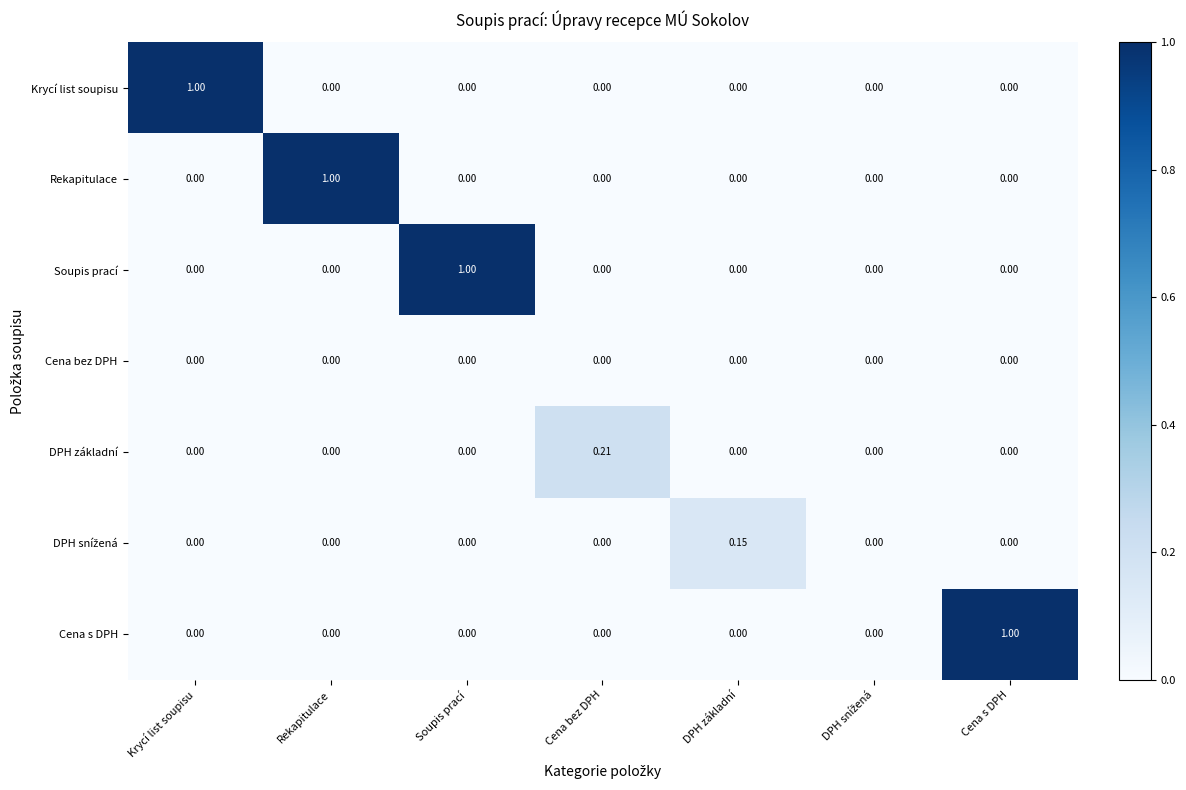

At which label does Rekapitulace reach its peak?

Rekapitulace